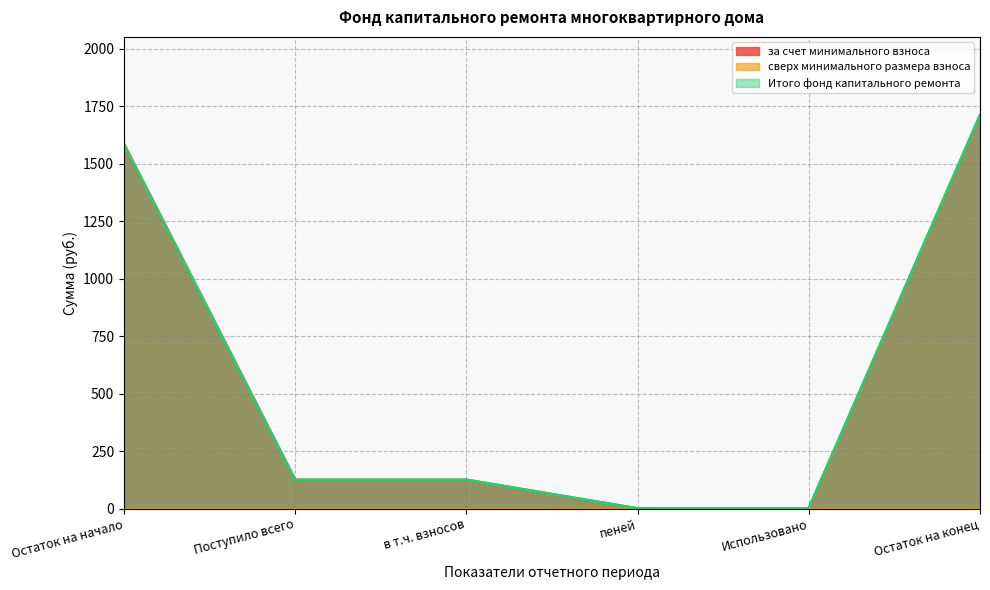

What is the label of the 2nd point from the left?

Поступило всего